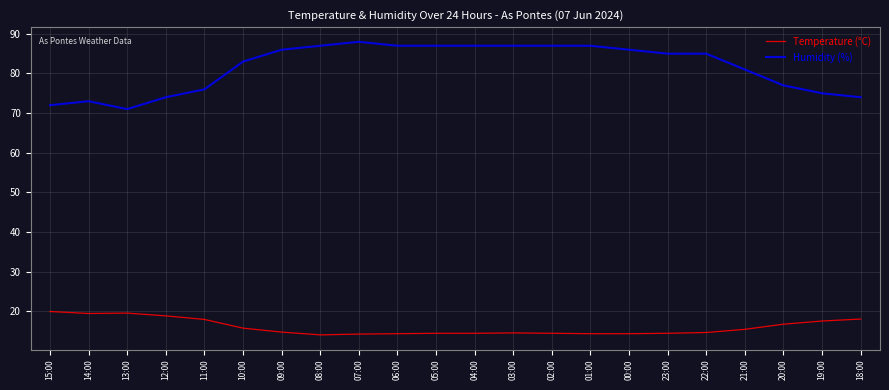

Where is the first local minimum for Humidity (%)?

13:00